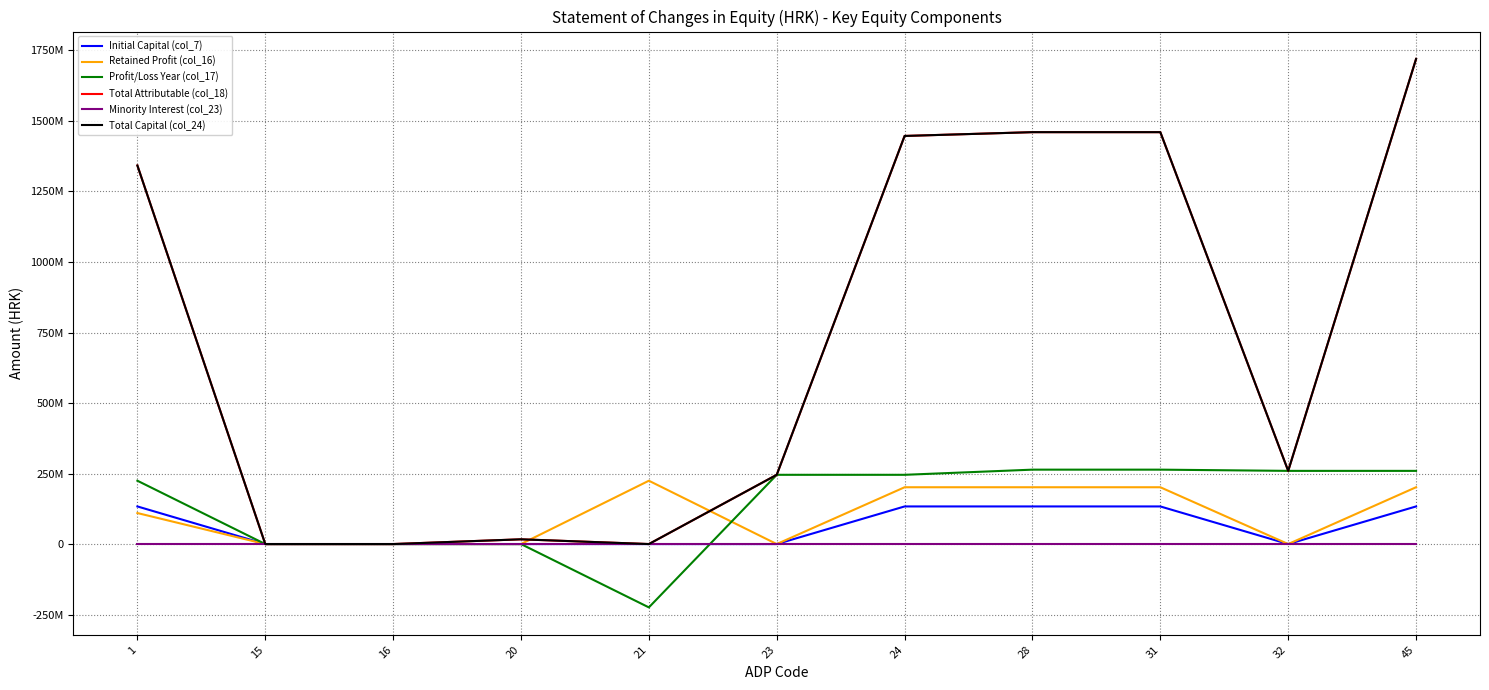

Is this an area chart (filled region under the line)?

No